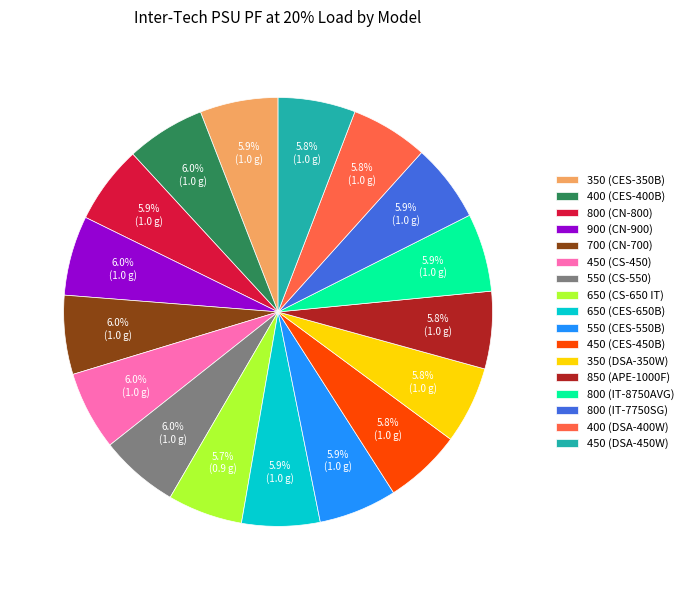

How many slices are in this pie chart?

17